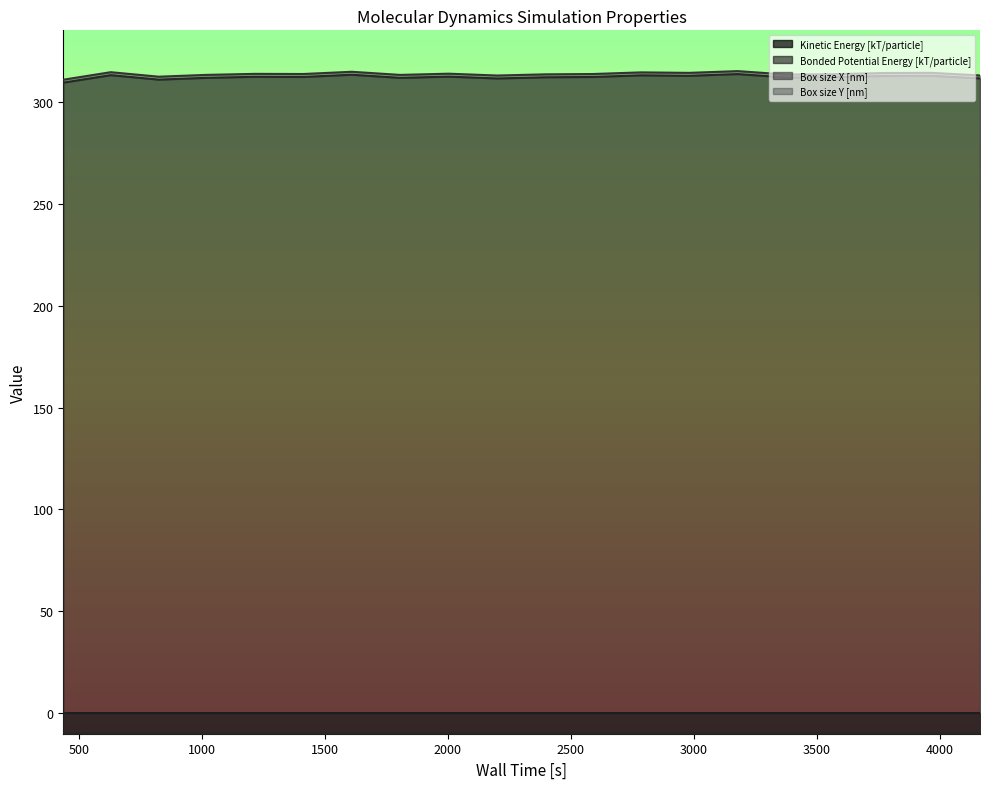

What is the average value of the Box size X [nm] series?

312.1